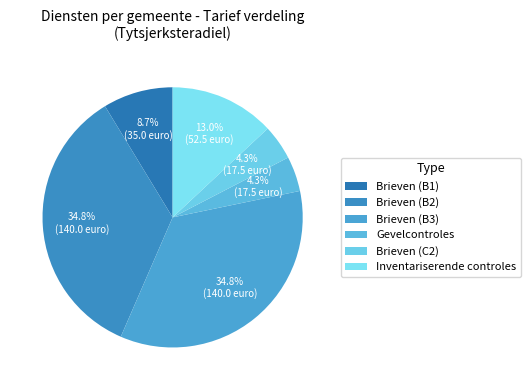

How many slices are in this pie chart?

6